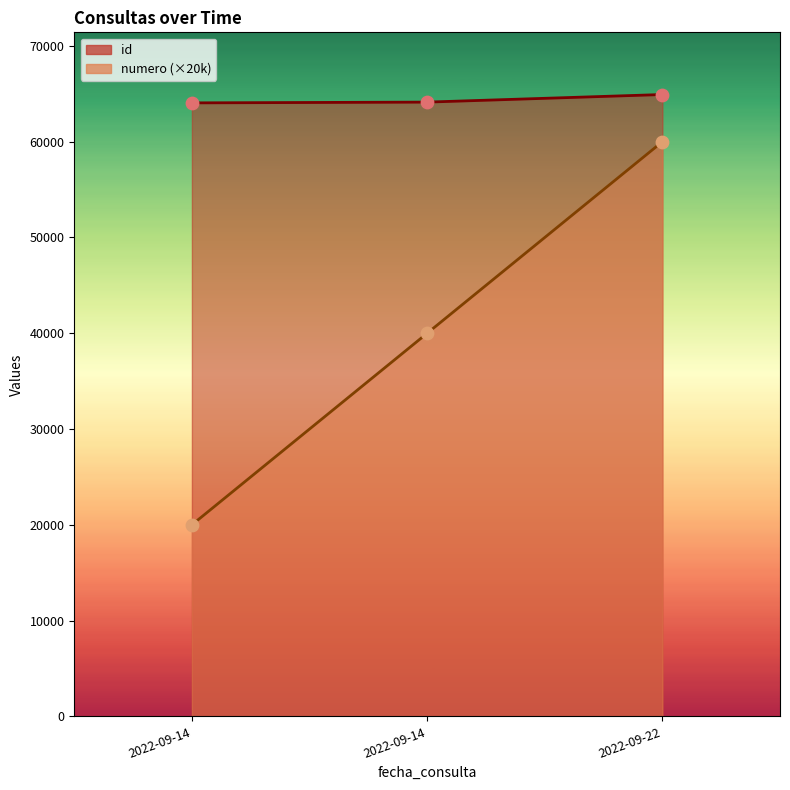

Which series contains the lowest Y value?

numero